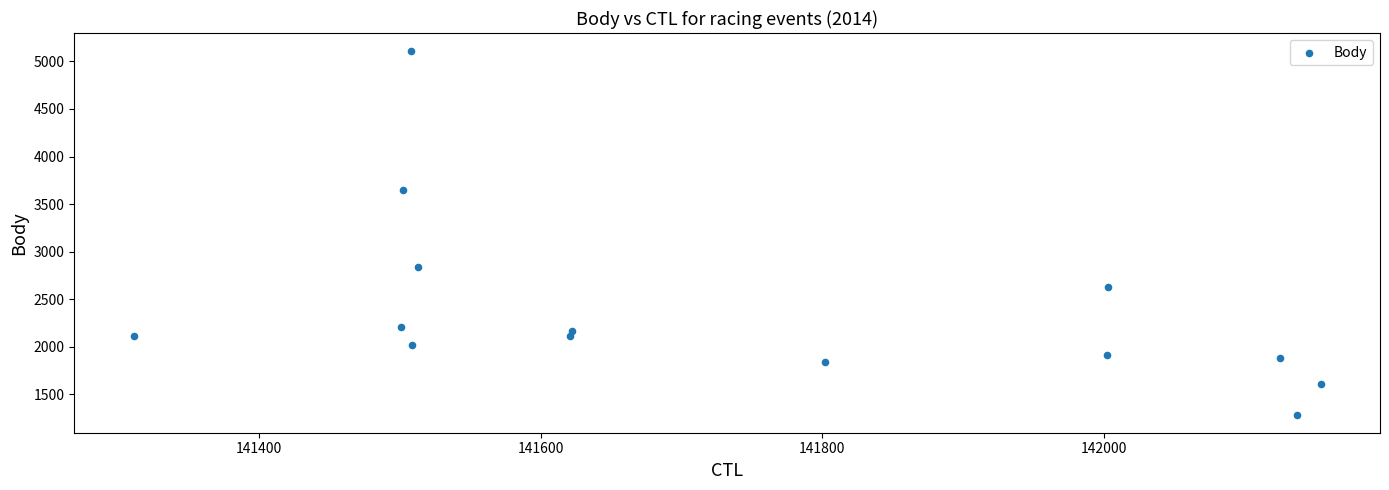

What is the range of Y values (max minus min)?

3823